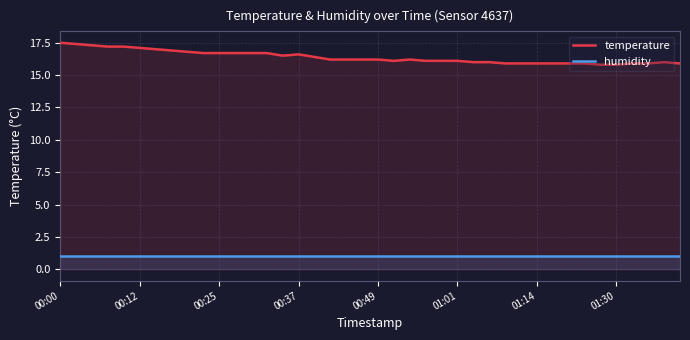

Which series has the largest range (max minus min)?

temperature